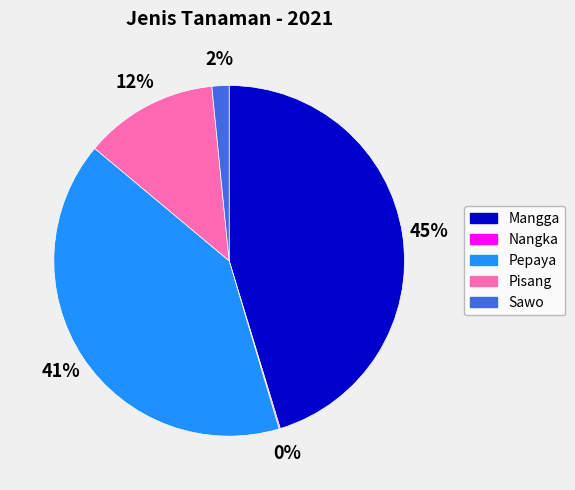

Which has a higher value, Sawo or Pepaya?

Pepaya